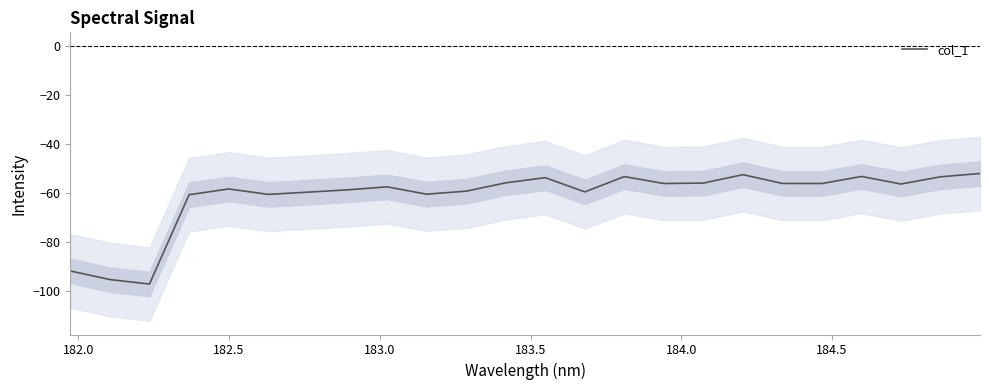

What is the maximum value for col_1?

-52.0